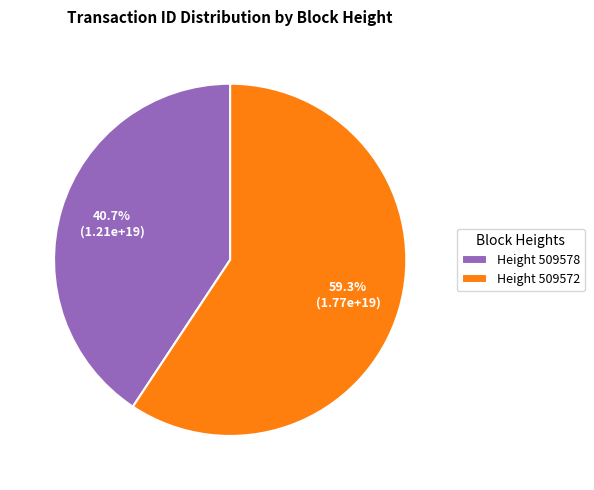

What portion of the pie excludes Height 509572?

40.7%